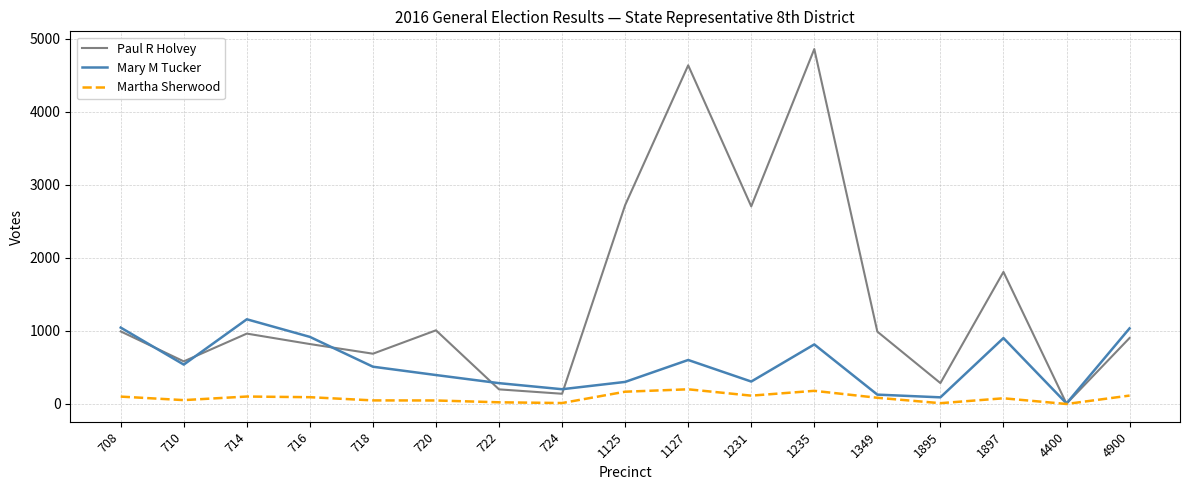

Rank the series by their average value, from highest to lowest.

Paul R Holvey, Mary M Tucker, Martha Sherwood